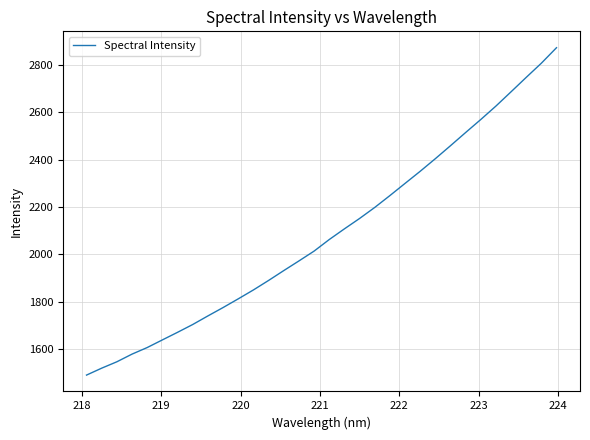

How many distinct data groups are displayed?

1